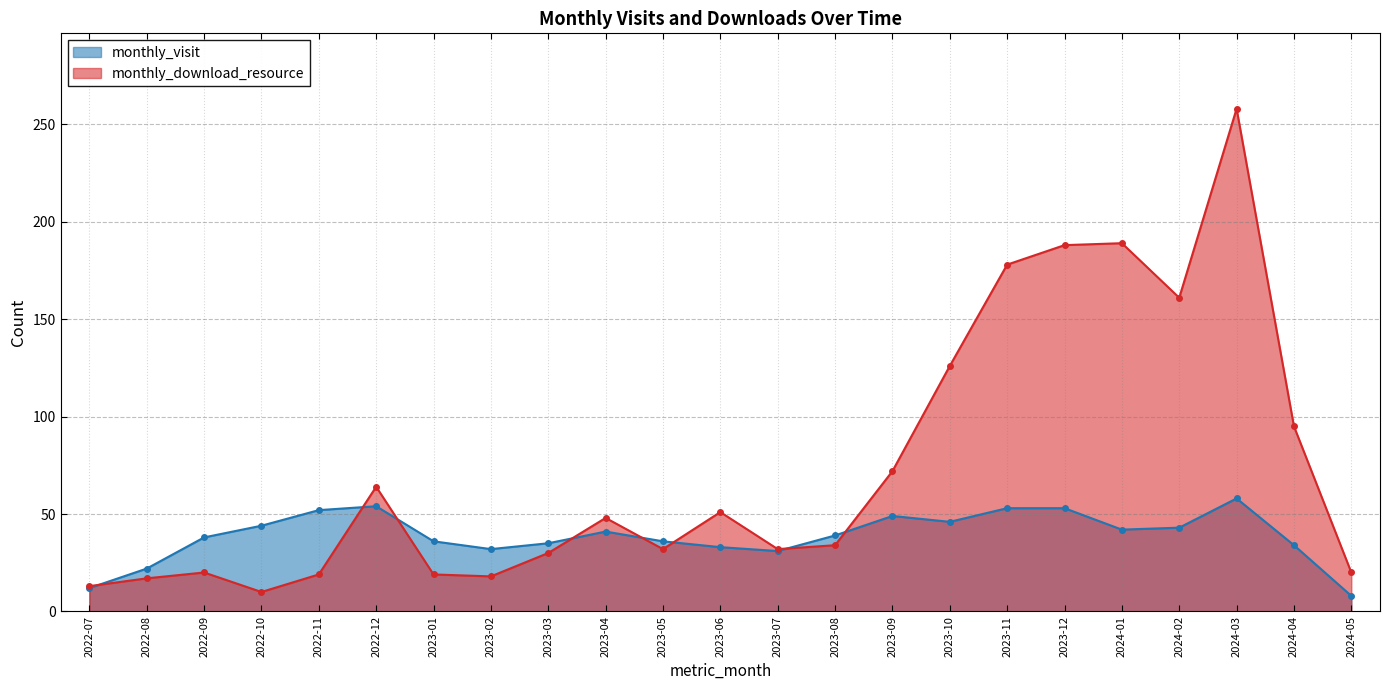

What are all the series names shown in the legend?

monthly_visit, monthly_download_resource